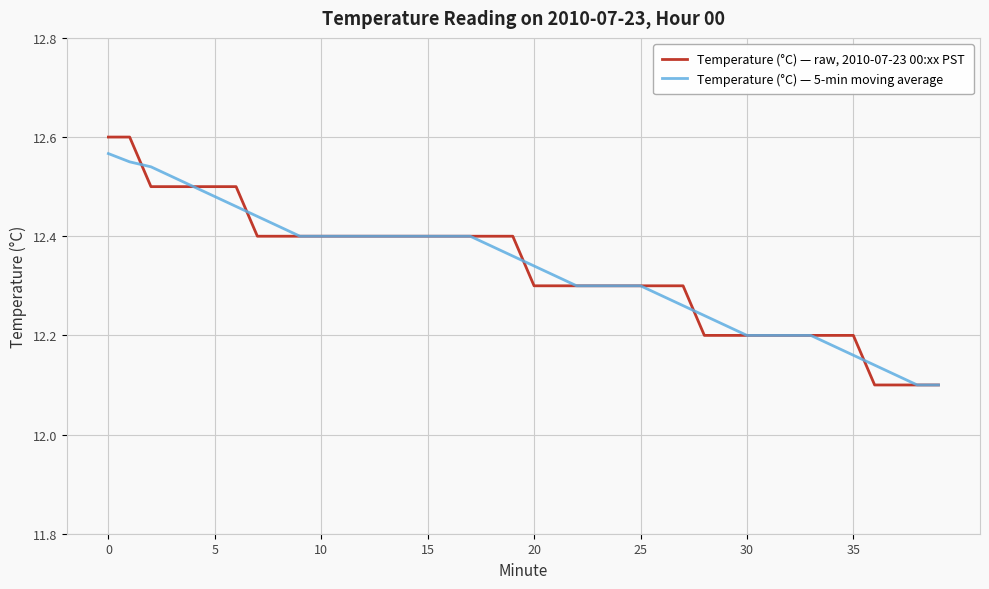

Rank the series by their average value, from highest to lowest.

Temperature (°C) — raw, 2010-07-23 00:xx PST, Temperature (°C) — 5-min moving average